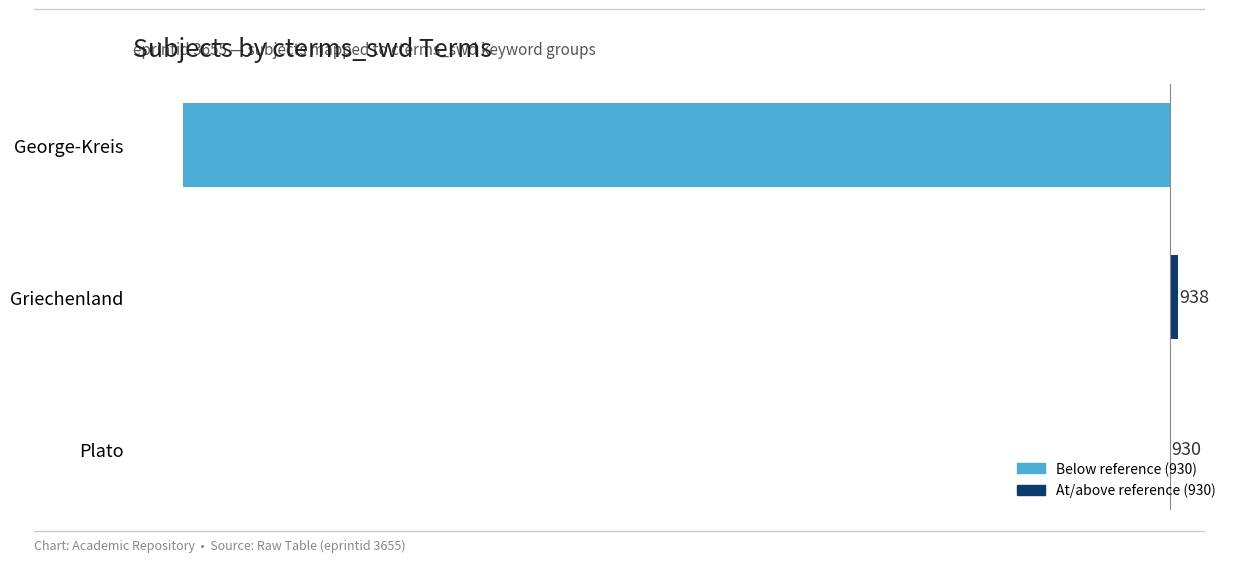

Are the bars horizontal?

Yes